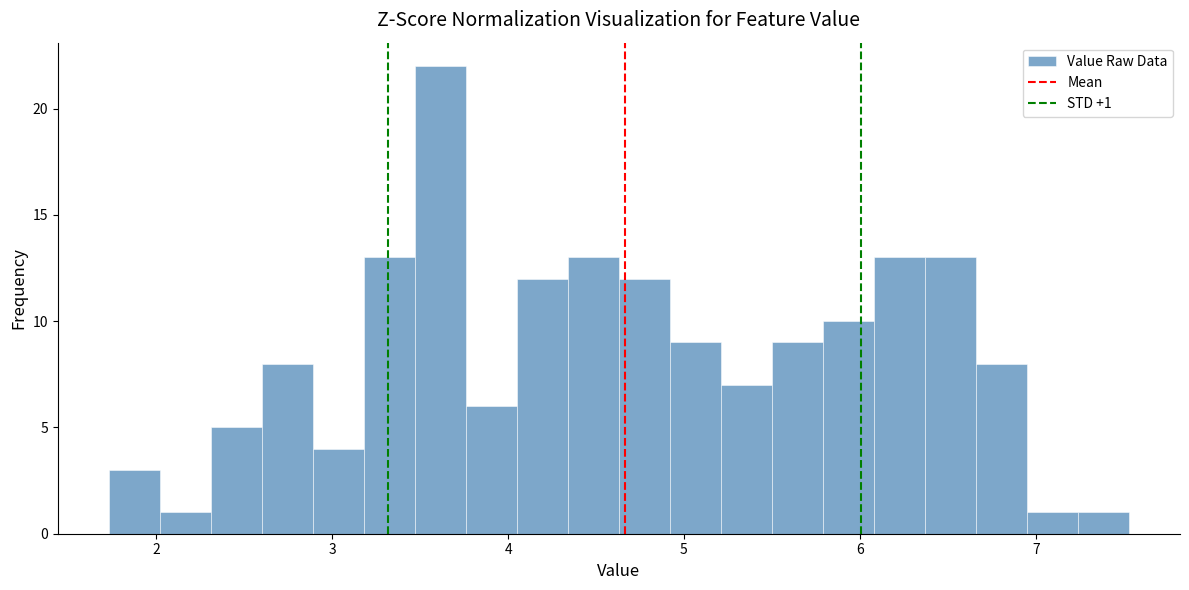

Read against the x-axis, roughly where is the centre of the tallest bar?

3.6